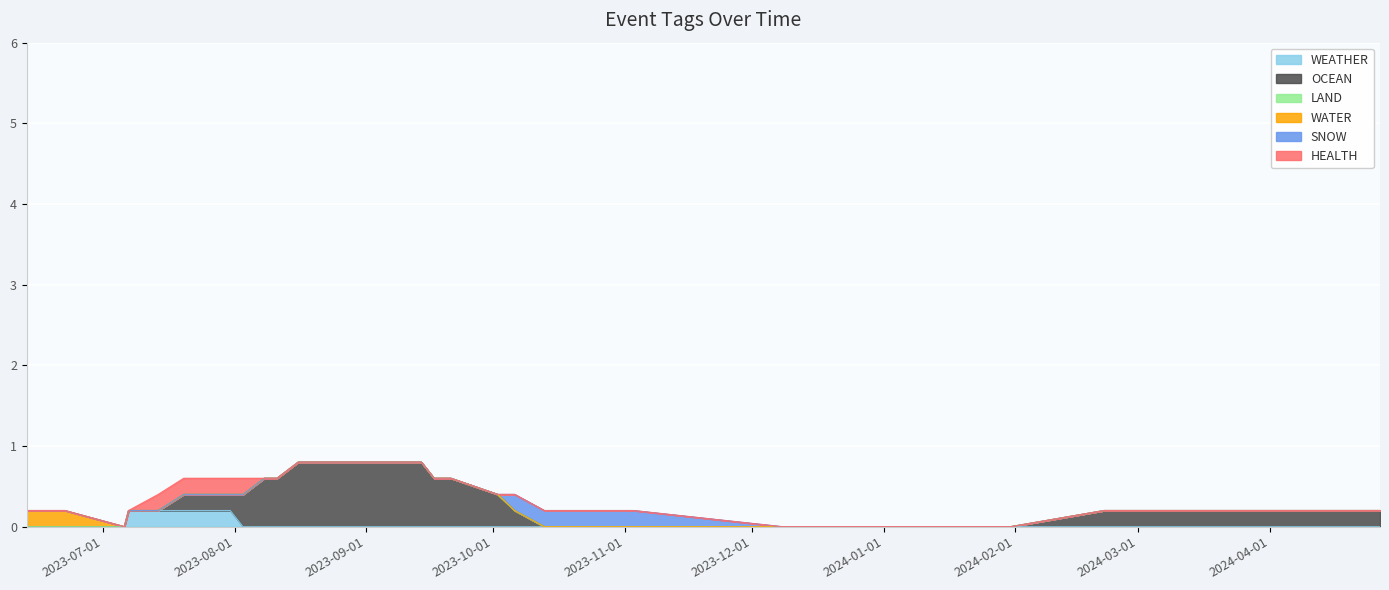

Does the chart display data point markers on the line(s)?

No